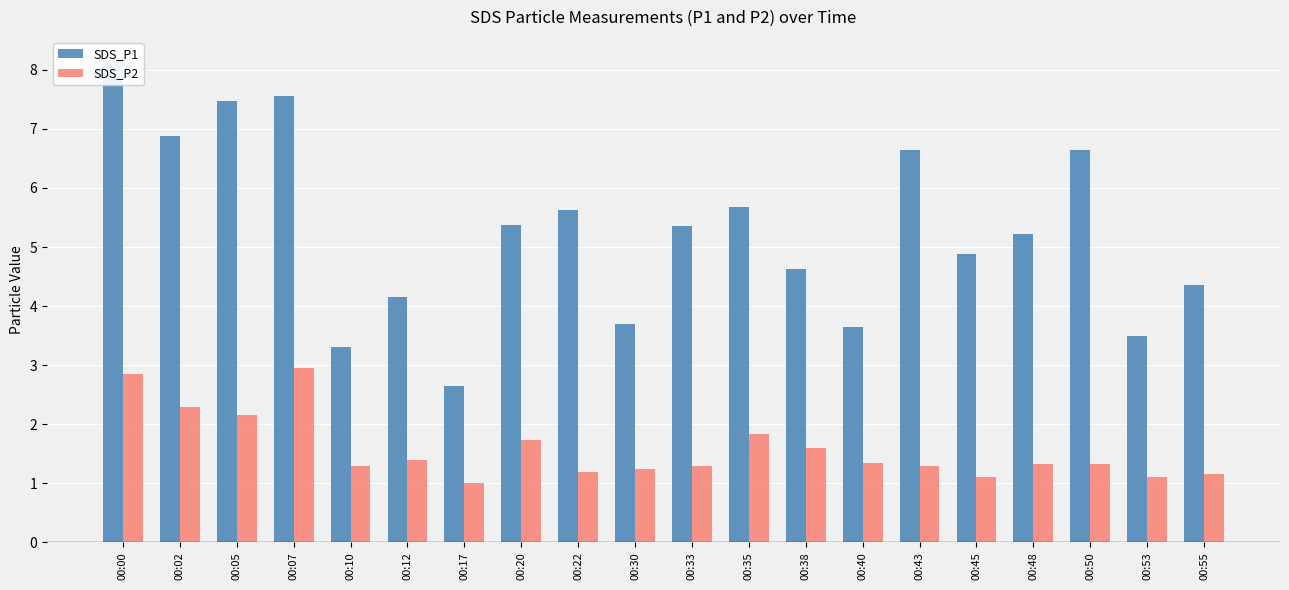

What is the value of the SDS_P2 bar at the 18th from the left?

1.3